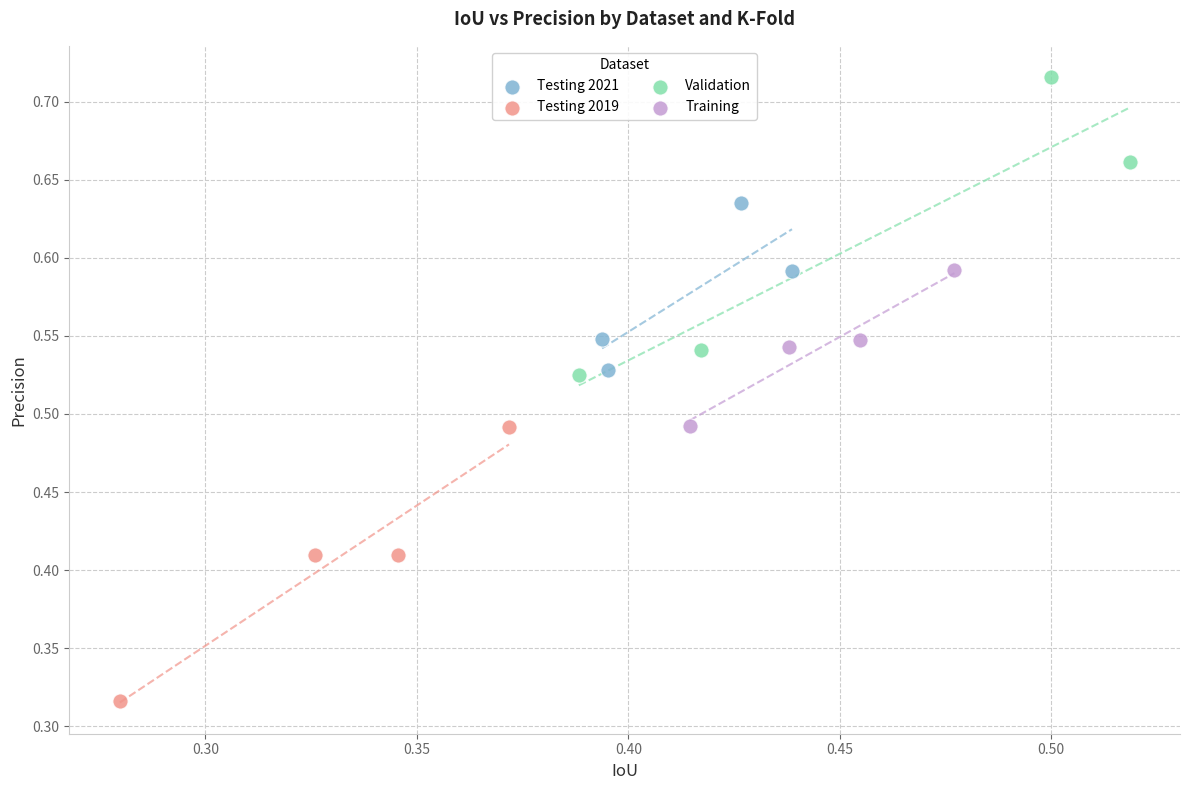

Which series contains the highest Y value?

Validation